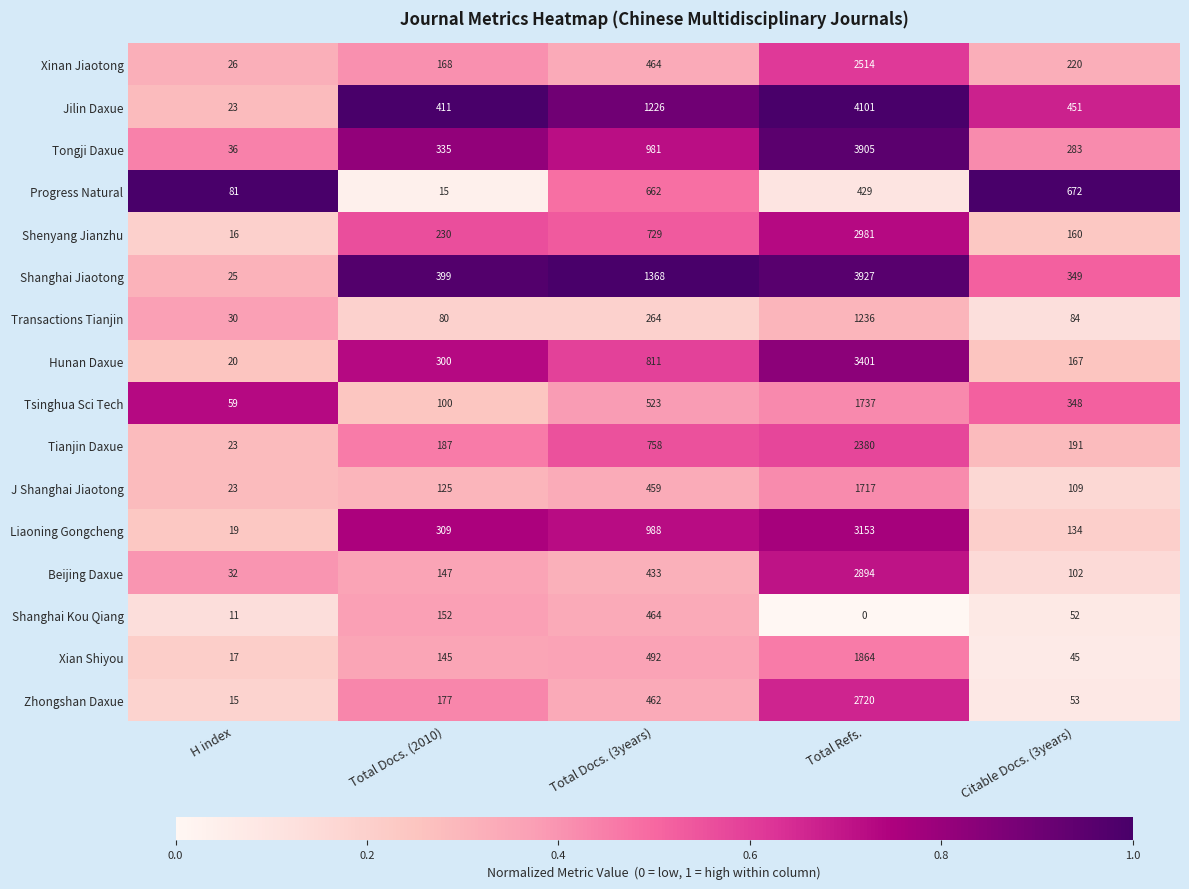

Where is Tianjin Daxue nearest to the value 1201?

Total Docs. (3years)